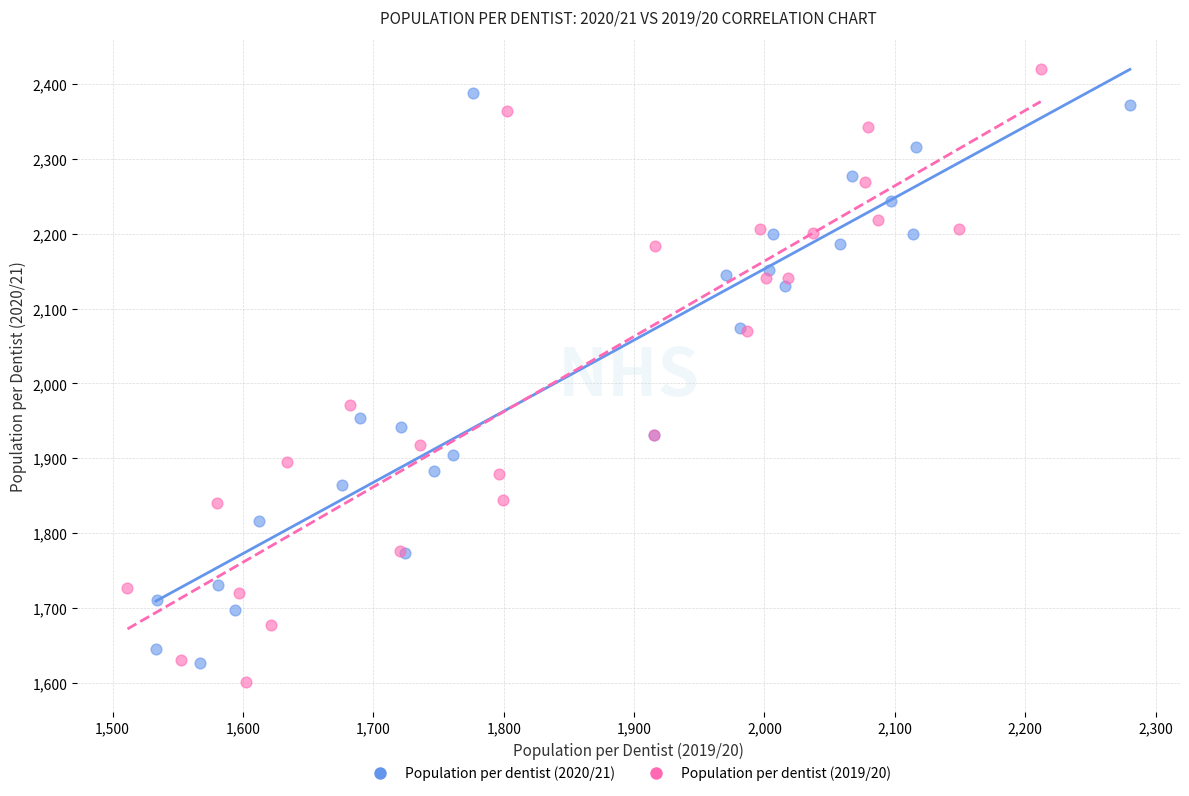

What are all the series names shown in the legend?

Population per dentist (2020/21), Population per dentist (2019/20)